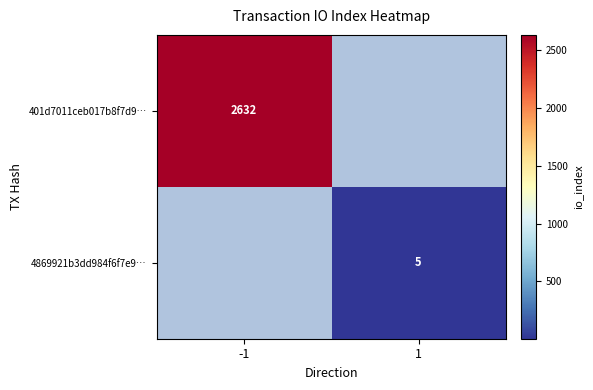

The 4869921b3dd984f6f7e9… series shows 5 at 1. True or false?

True